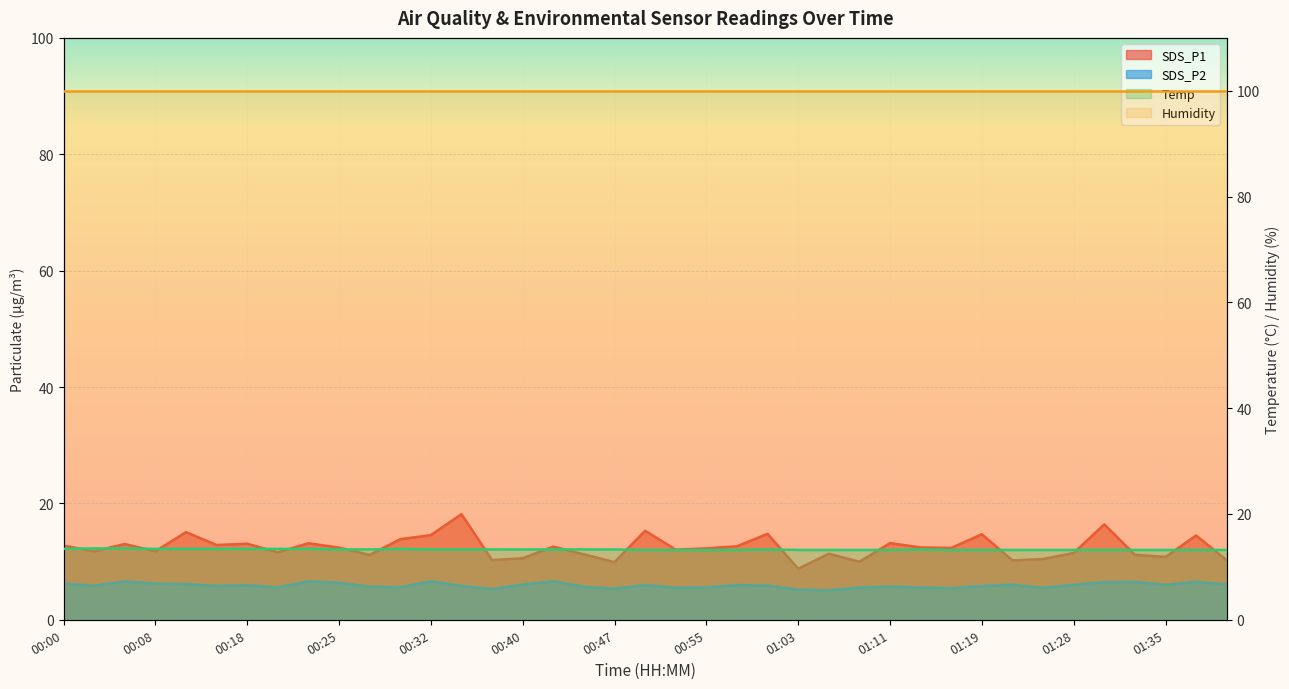

What position from the right is 00:27?

29